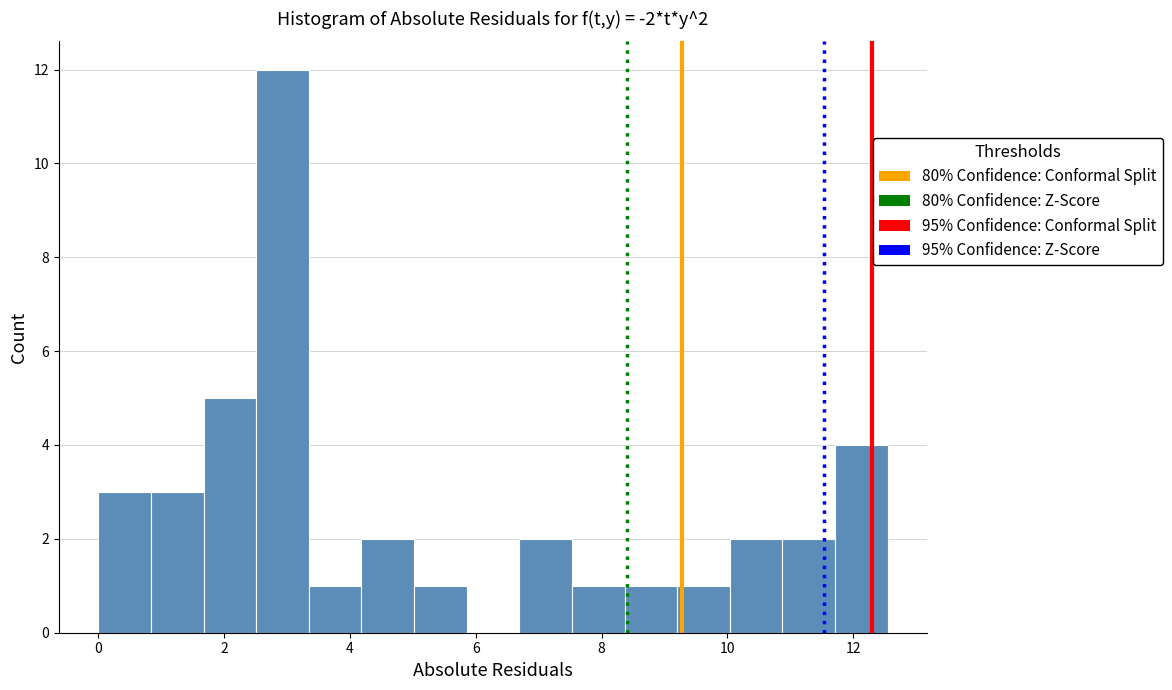

Over which range of the x-axis is the bar tallest?

2.6 to 3.4